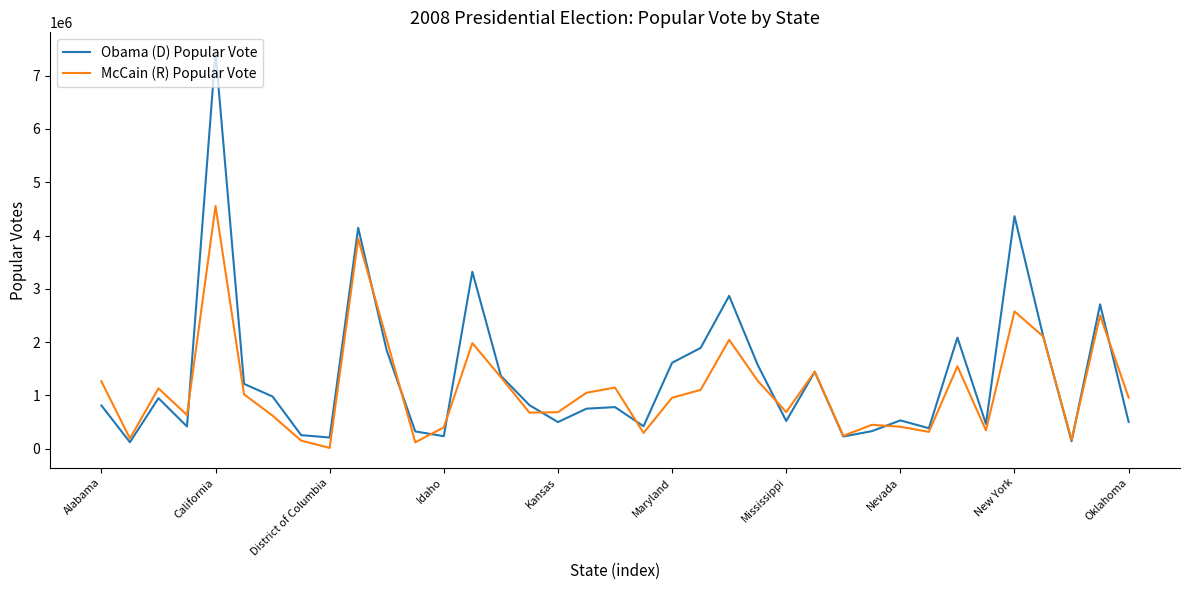

Which series has the largest range (max minus min)?

Obama (D) Popular Vote